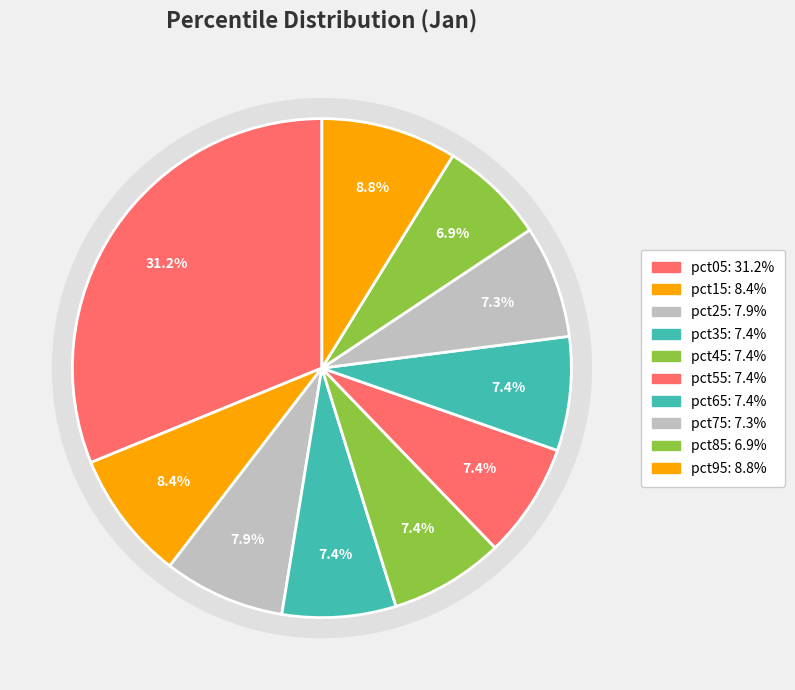

What percentage is NOT represented by pct85?

93.1%